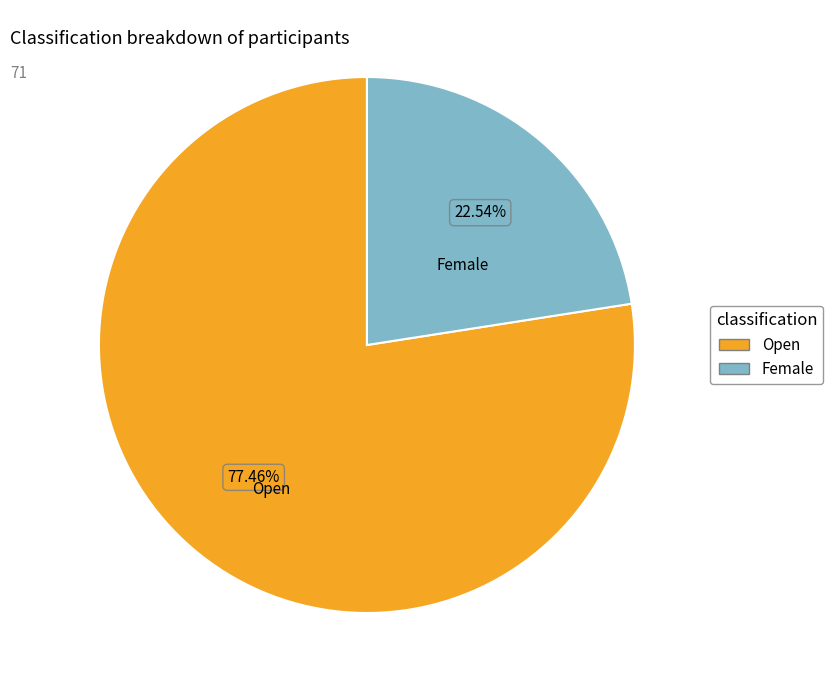

How many segments does this pie chart have?

2